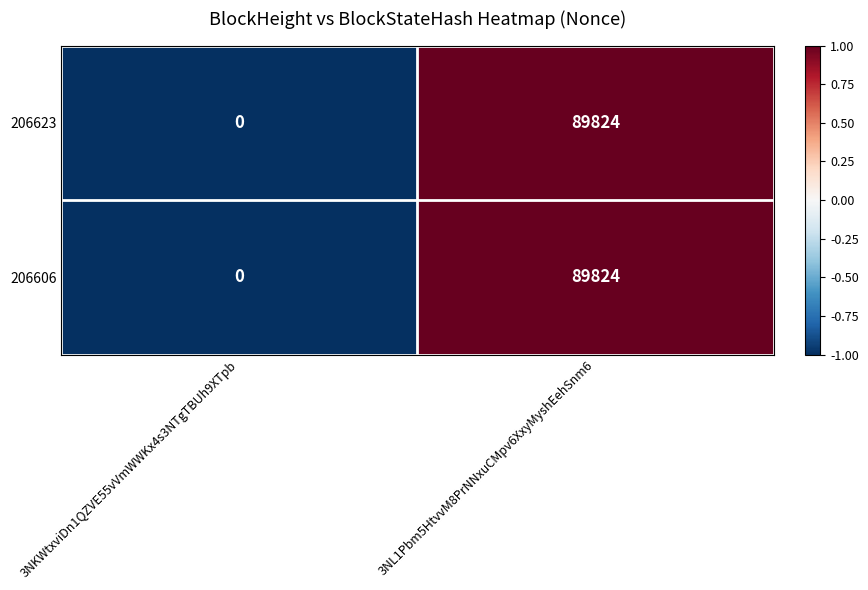

What is the maximum value for 206623?

89824